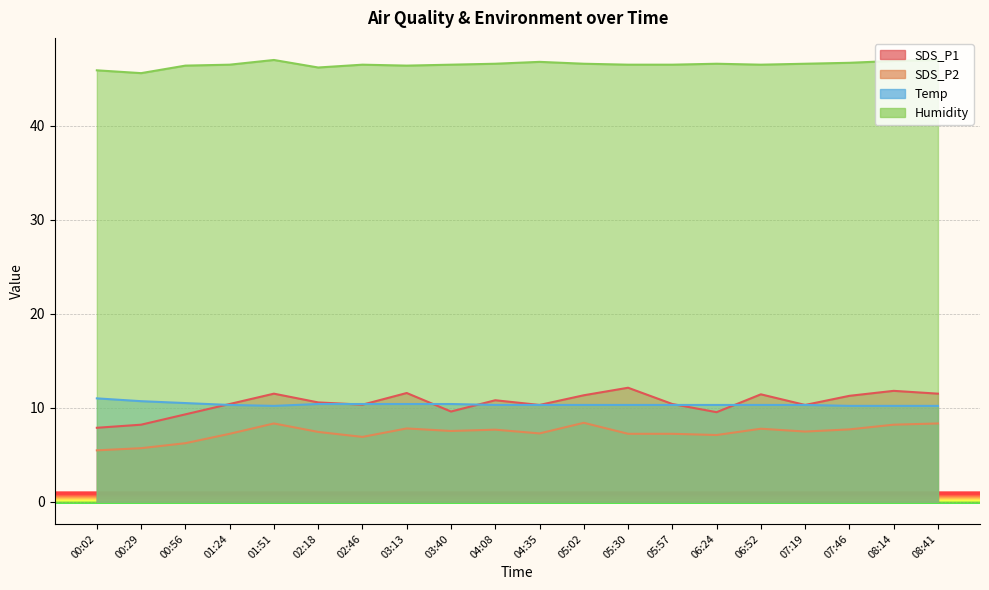

What is the value of the Humidity point at the 4th from the left?

46.5